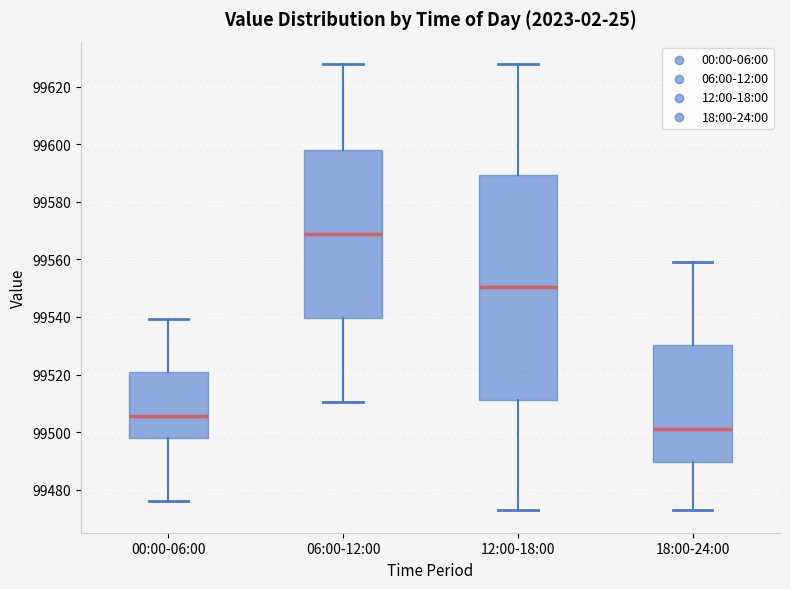

Which box's median line is the lowest?

18:00-24:00